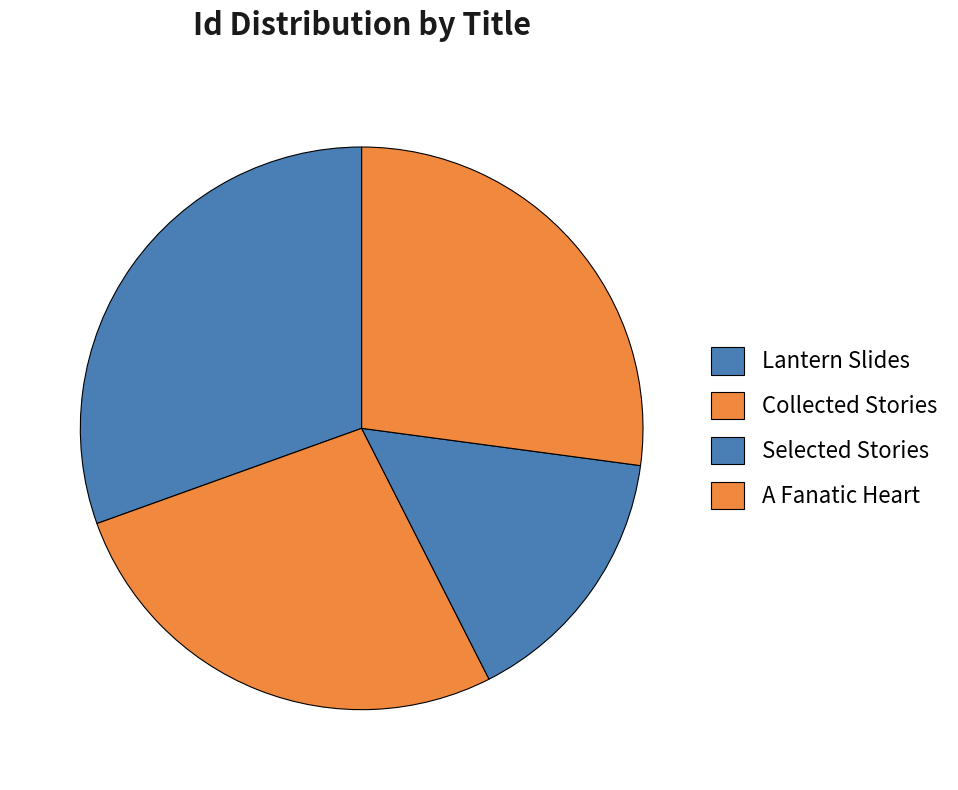

How many slices are in this pie chart?

4